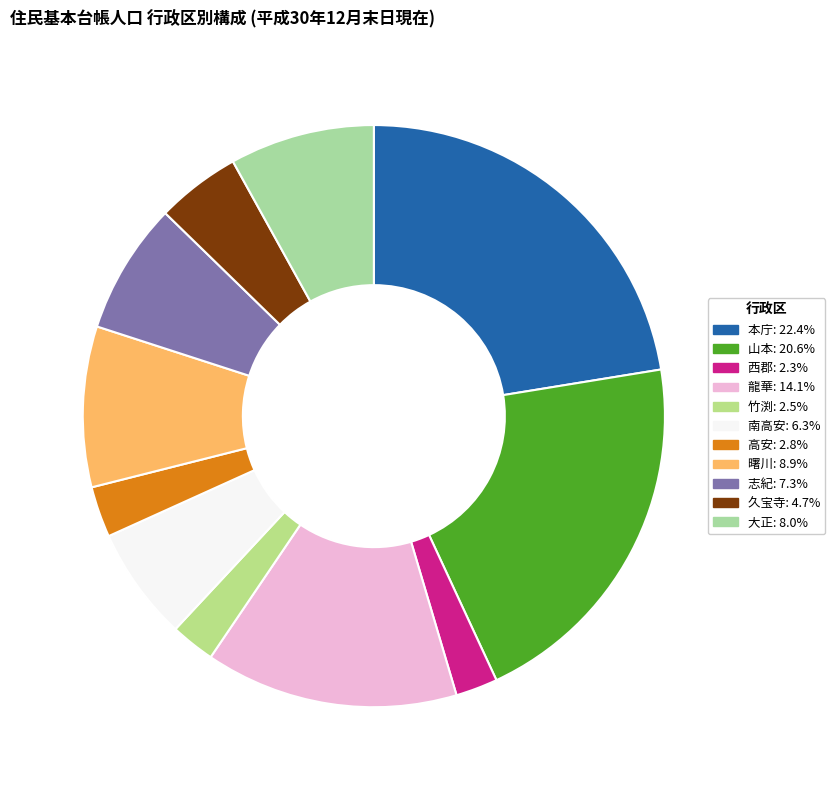

To the nearest percent, what portion does 志紀 represent?

7%